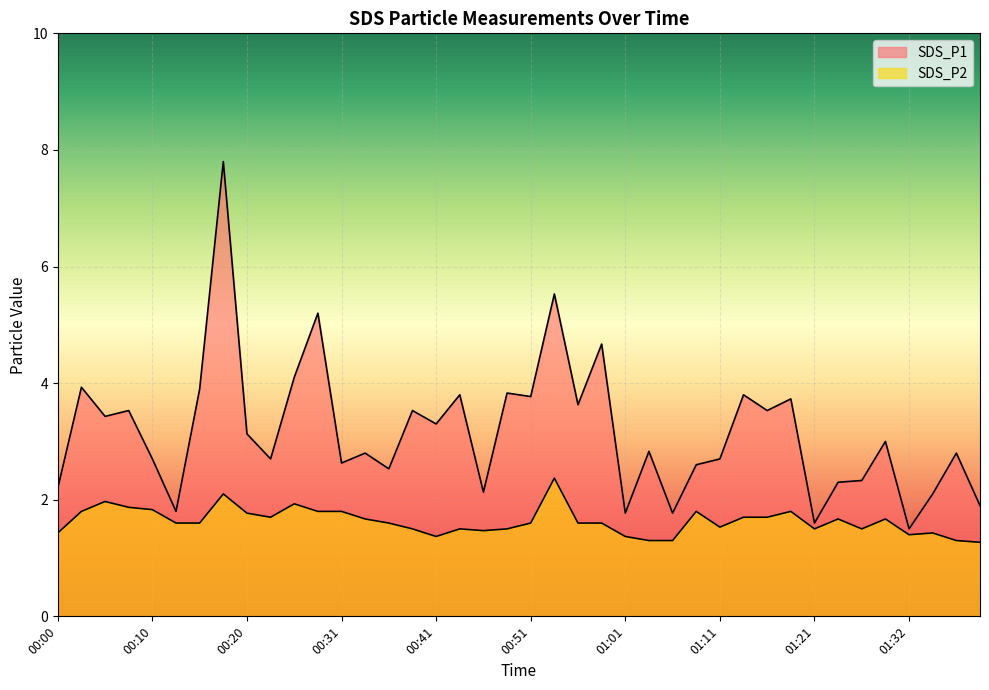

List the series in order of their peak value, lowest first.

SDS_P2, SDS_P1